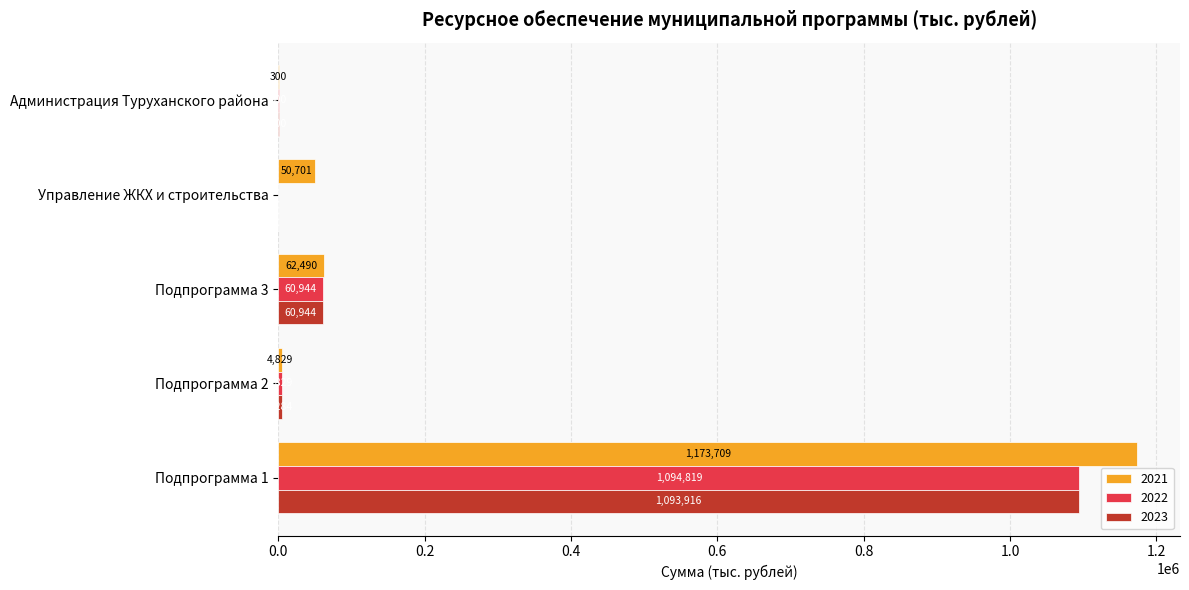

How many values in 2023 are above zero?

4